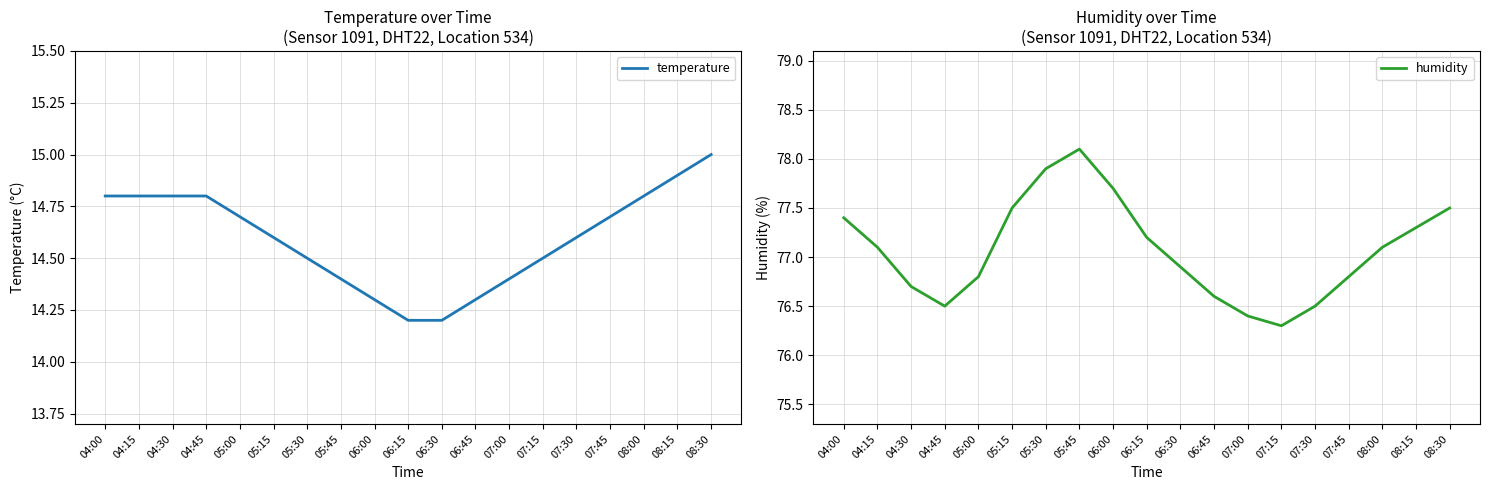

Which series has the widest spread of values?

humidity